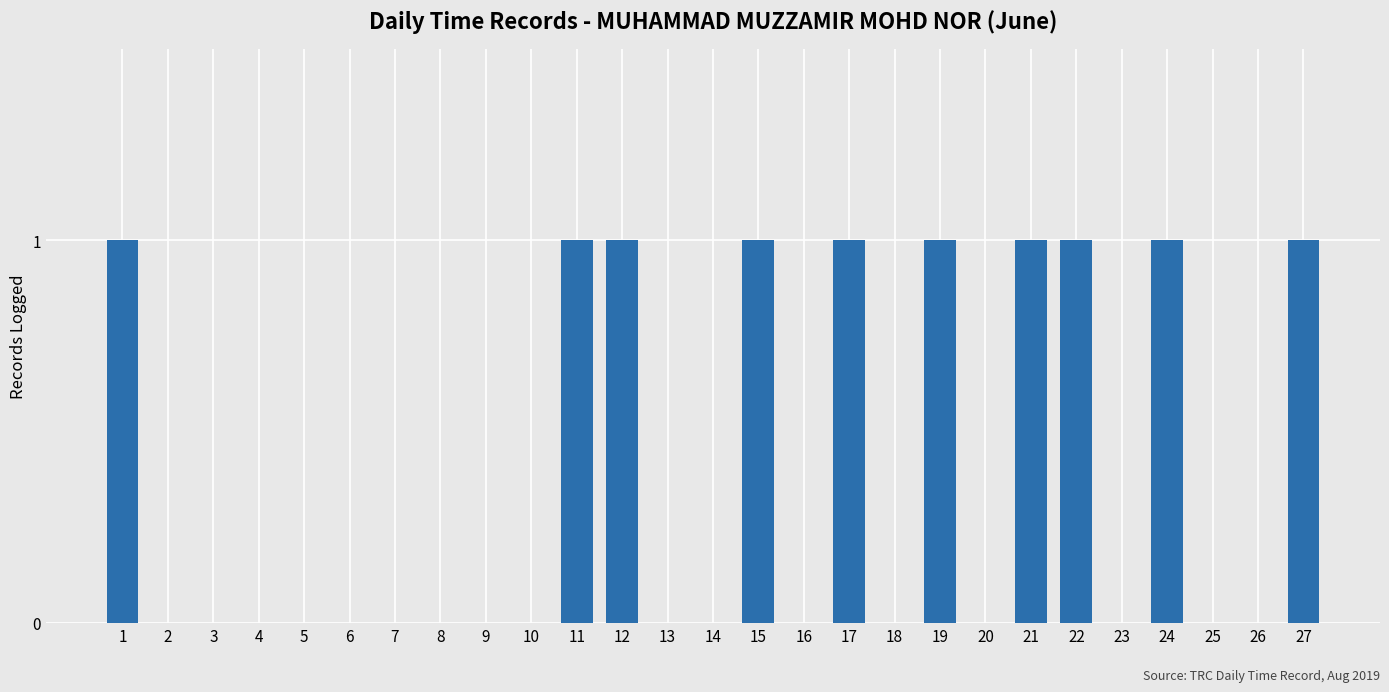

What is the sum of all values?

10